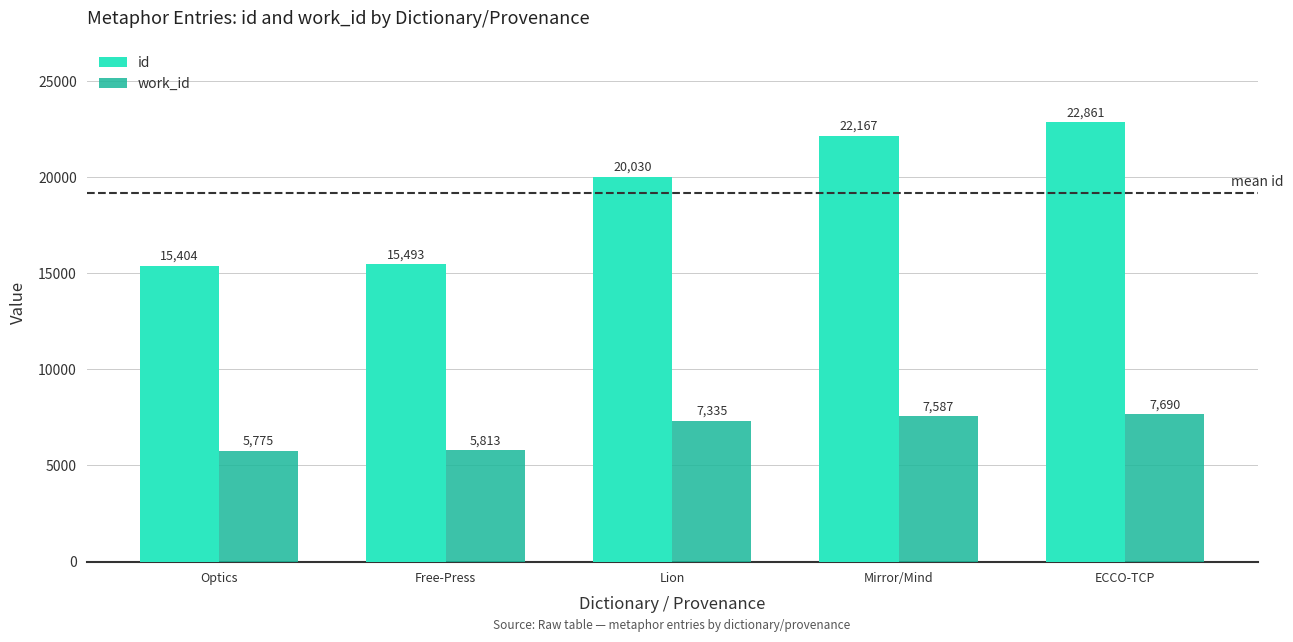

What is the spread (max minus min) of values at Optics?

9629